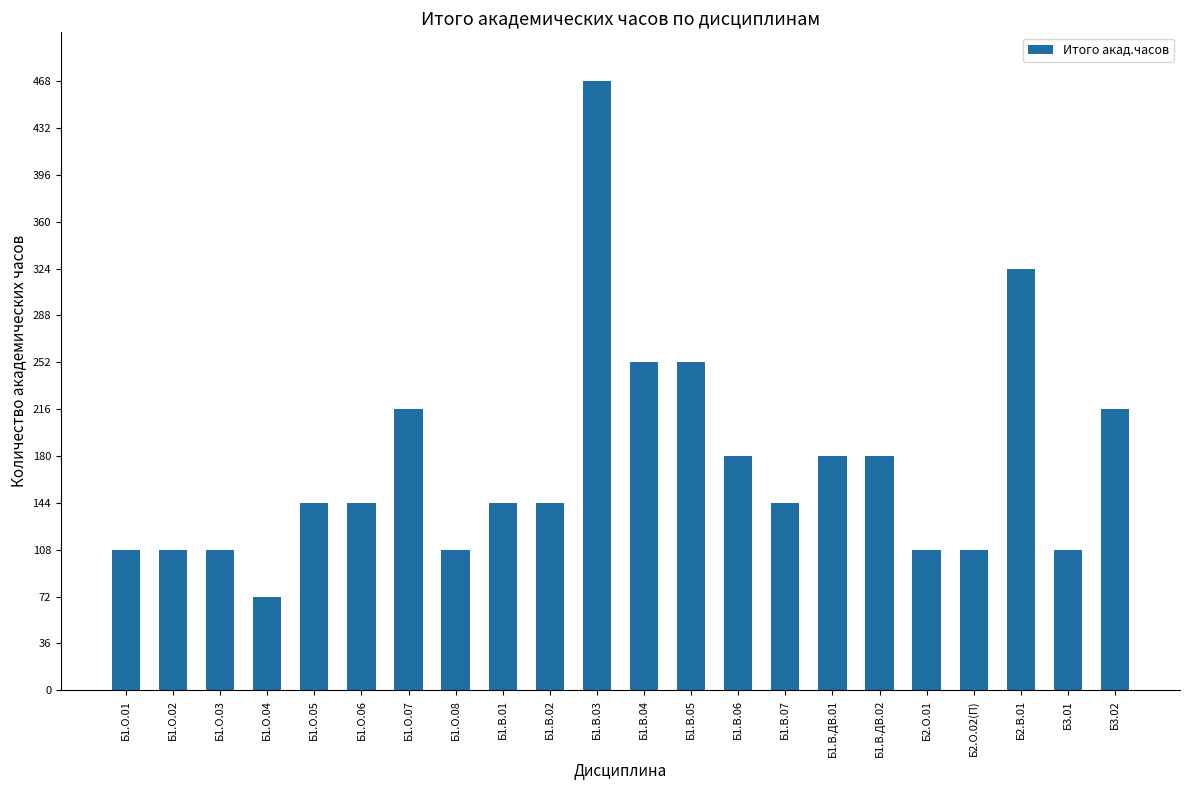

What is the change in value from Б1.О.06 to Б1.В.03?

+324